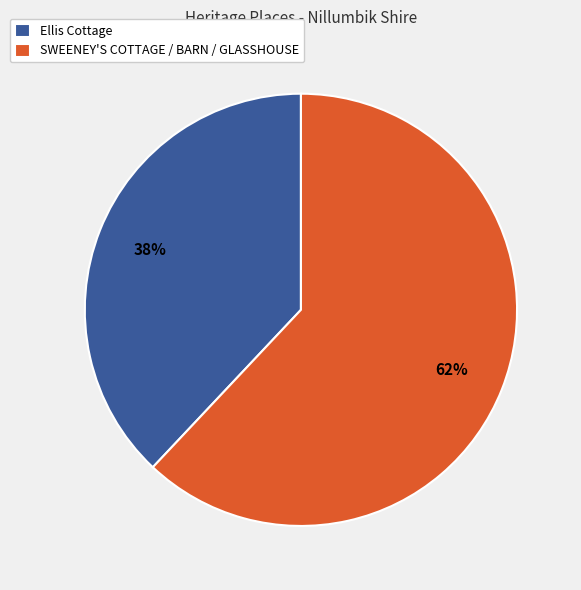

Is there any slice that represents more than half of the pie?

Yes